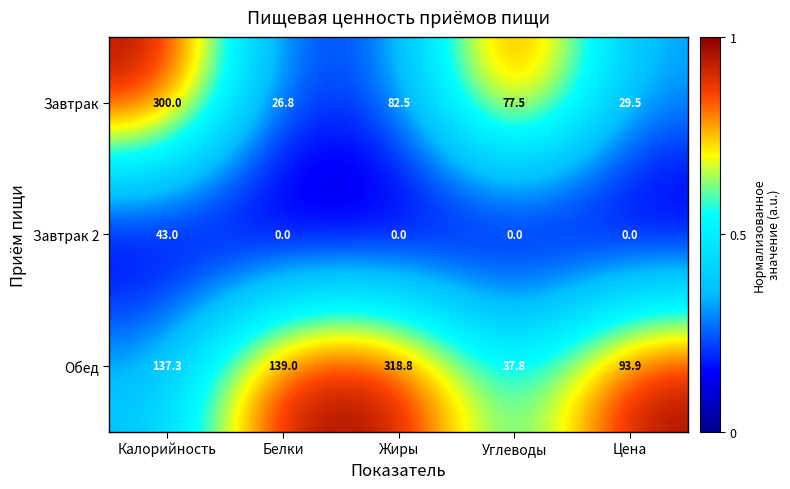

At which label does Обед first exceed 137?

Калорийность